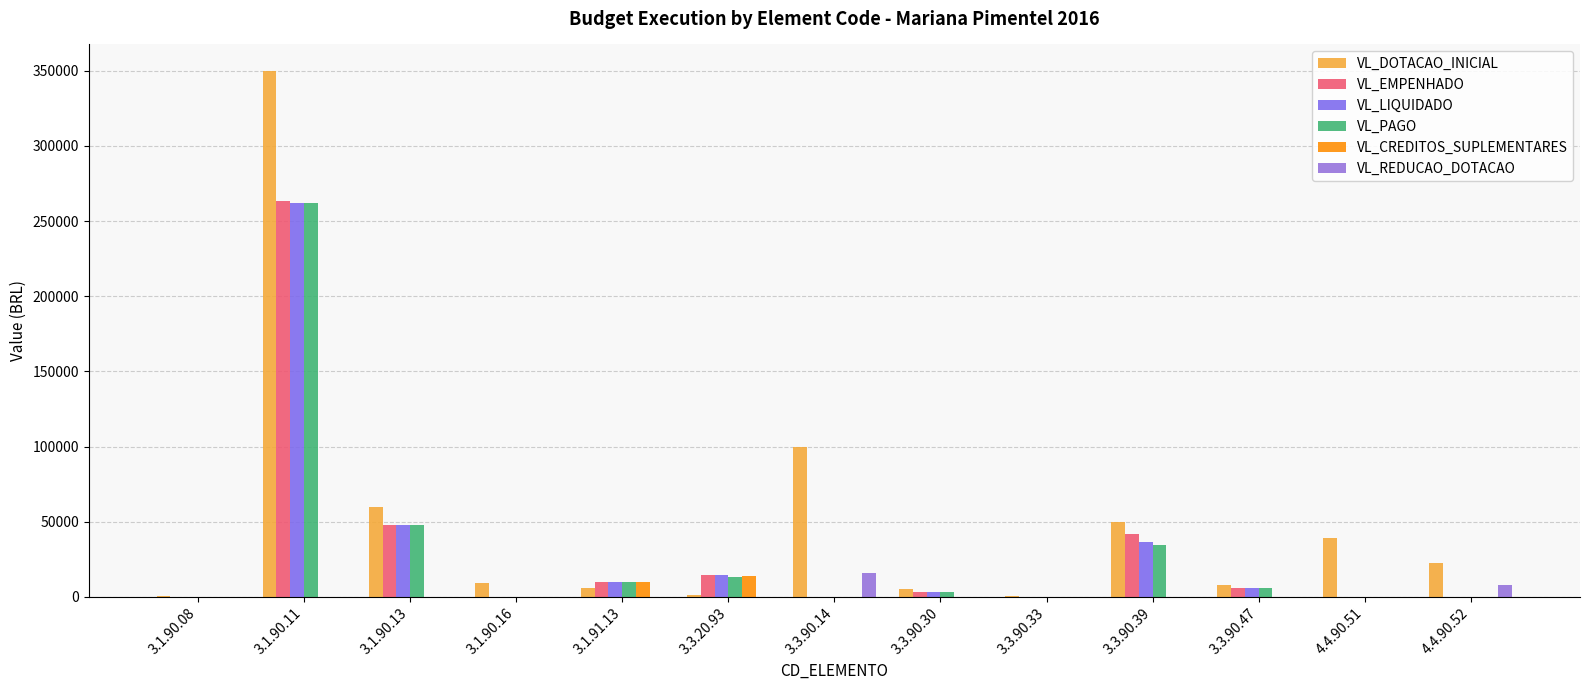

Reading left to right, transcribe all the data shown in this chart.

VL_DOTACAO_INICIAL: 3.1.90.08=500.0	3.1.90.11=350000.0	3.1.90.13=60000.0	3.1.90.16=9000.0	3.1.91.13=6000.0	3.3.20.93=1000.0	3.3.90.14=100000.0	3.3.90.30=5000.0	3.3.90.33=500.0	3.3.90.39=50000.0	3.3.90.47=8000.0	4.4.90.51=39108.2	4.4.90.52=22782.2
VL_EMPENHADO: 3.1.90.08=0.0	3.1.90.11=263447.9	3.1.90.13=48031.2	3.1.90.16=0.0	3.1.91.13=9602.9	3.3.20.93=14591.4	3.3.90.14=0.0	3.3.90.30=2913.0	3.3.90.33=0.0	3.3.90.39=41652.5	3.3.90.47=6087.1	4.4.90.51=0.0	4.4.90.52=0.0
VL_LIQUIDADO: 3.1.90.08=0.0	3.1.90.11=261797.9	3.1.90.13=48031.2	3.1.90.16=0.0	3.1.91.13=9602.9	3.3.20.93=14591.4	3.3.90.14=0.0	3.3.90.30=2913.0	3.3.90.33=0.0	3.3.90.39=36197.7	3.3.90.47=6087.1	4.4.90.51=0.0	4.4.90.52=0.0
VL_PAGO: 3.1.90.08=0.0	3.1.90.11=261797.9	3.1.90.13=47976.2	3.1.90.16=0.0	3.1.91.13=9602.9	3.3.20.93=13143.8	3.3.90.14=0.0	3.3.90.30=2913.0	3.3.90.33=0.0	3.3.90.39=34802.8	3.3.90.47=6087.1	4.4.90.51=0.0	4.4.90.52=0.0
VL_CREDITOS_SUPLEMENTARES: 3.1.90.08=0.0	3.1.90.11=0.0	3.1.90.13=0.0	3.1.90.16=0.0	3.1.91.13=10000.0	3.3.20.93=13950.0	3.3.90.14=0.0	3.3.90.30=0.0	3.3.90.33=0.0	3.3.90.39=0.0	3.3.90.47=0.0	4.4.90.51=0.0	4.4.90.52=0.0
VL_REDUCAO_DOTACAO: 3.1.90.08=0.0	3.1.90.11=0.0	3.1.90.13=0.0	3.1.90.16=0.0	3.1.91.13=0.0	3.3.20.93=0.0	3.3.90.14=16000.0	3.3.90.30=0.0	3.3.90.33=0.0	3.3.90.39=0.0	3.3.90.47=0.0	4.4.90.51=0.0	4.4.90.52=7950.0